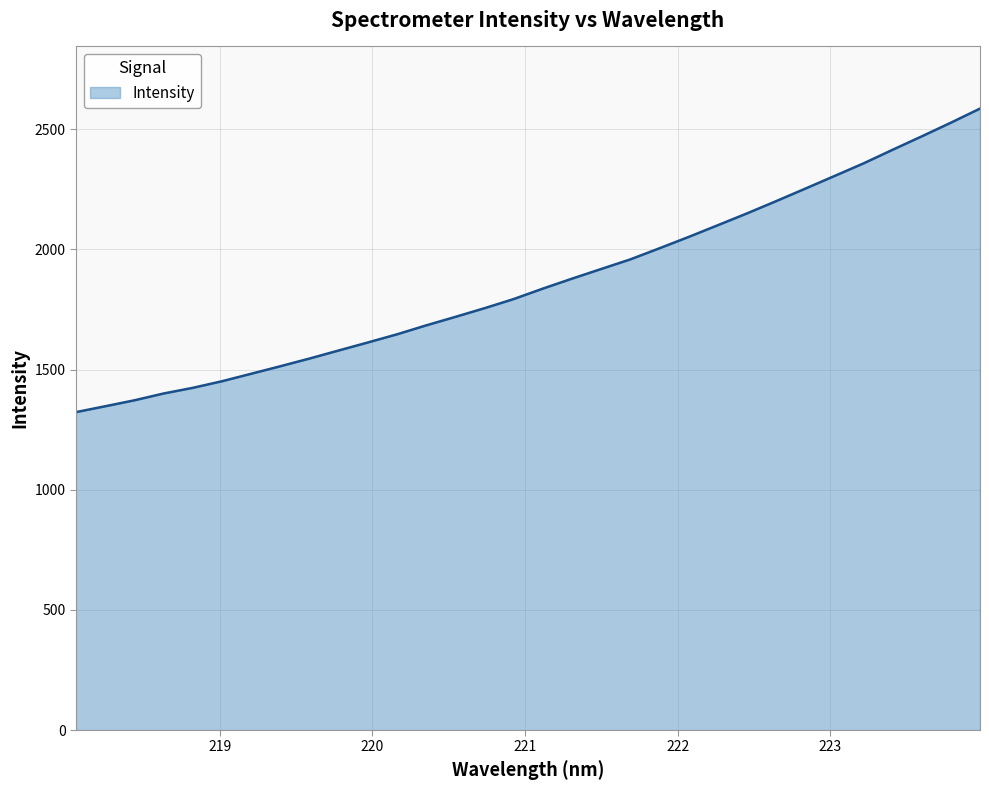

Count the number of data series in this chart.

1